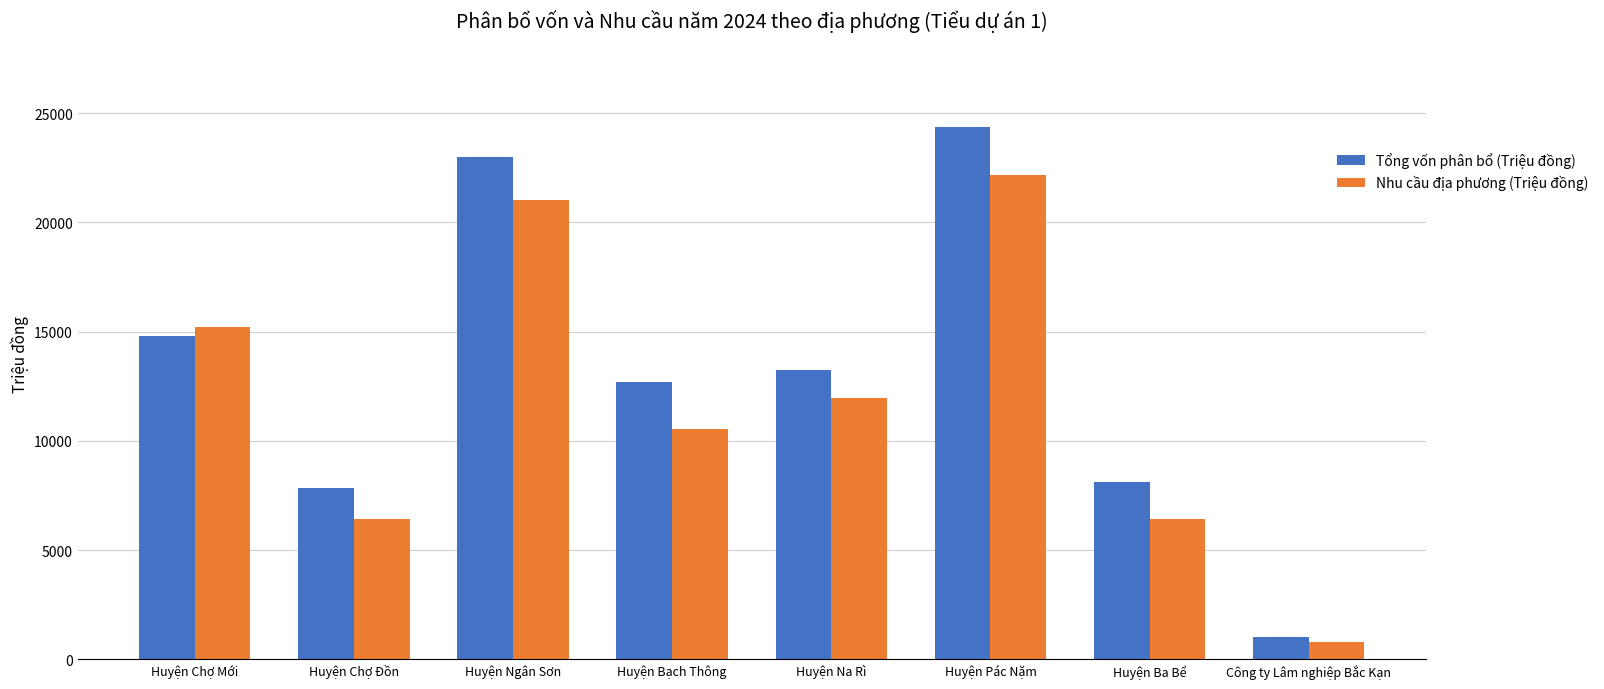

How many series are shown in this chart?

2